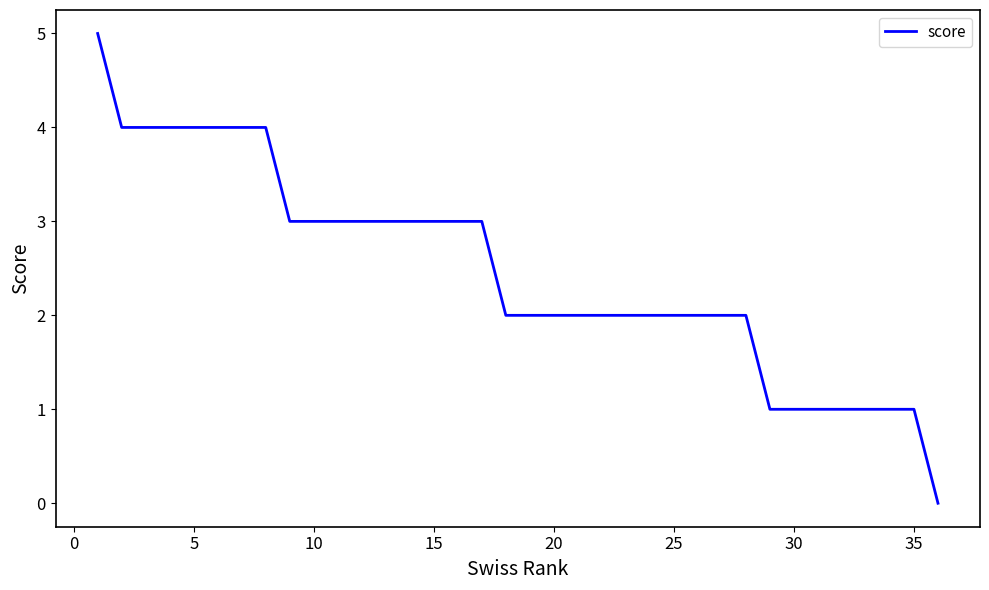

What is the difference between the maximum and minimum values?

5